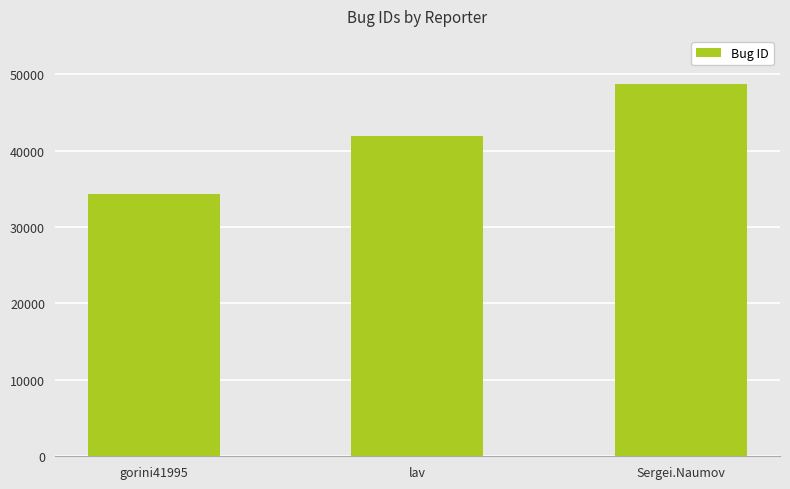

Which has a higher value, lav or gorini41995?

lav